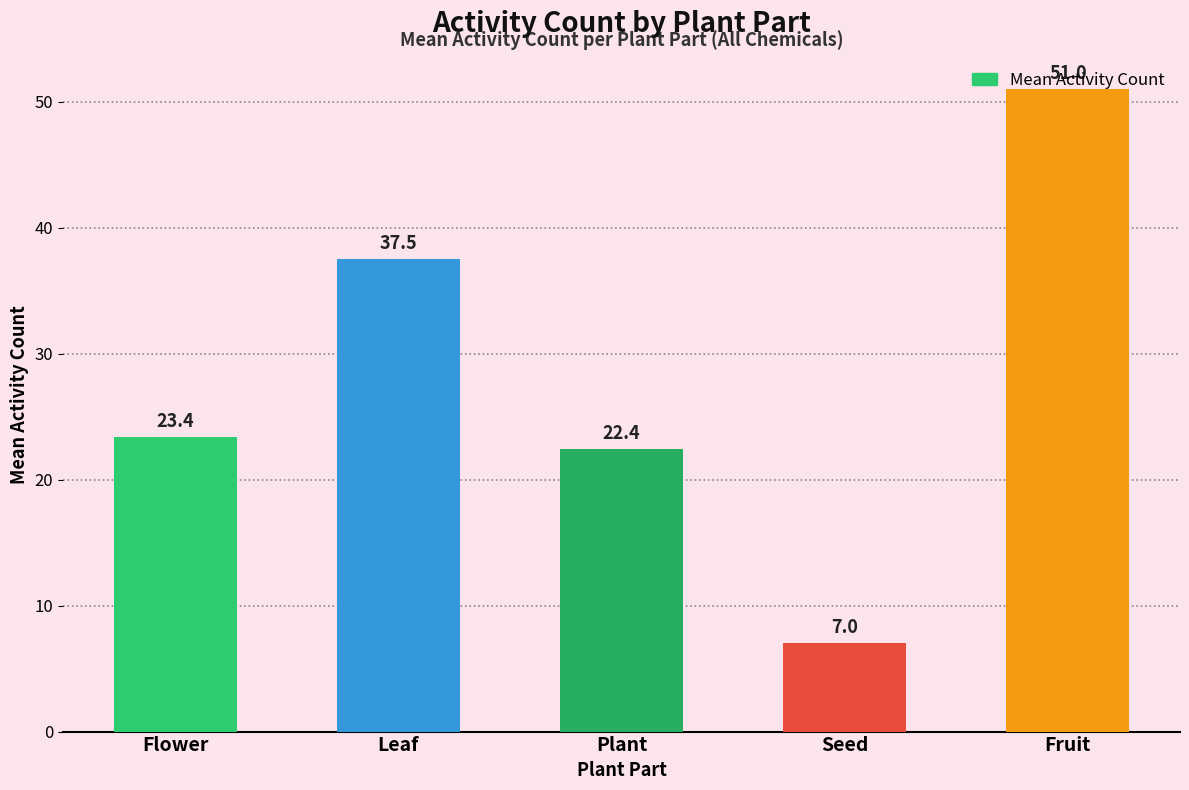

What is the minimum value shown in the chart?

7.0